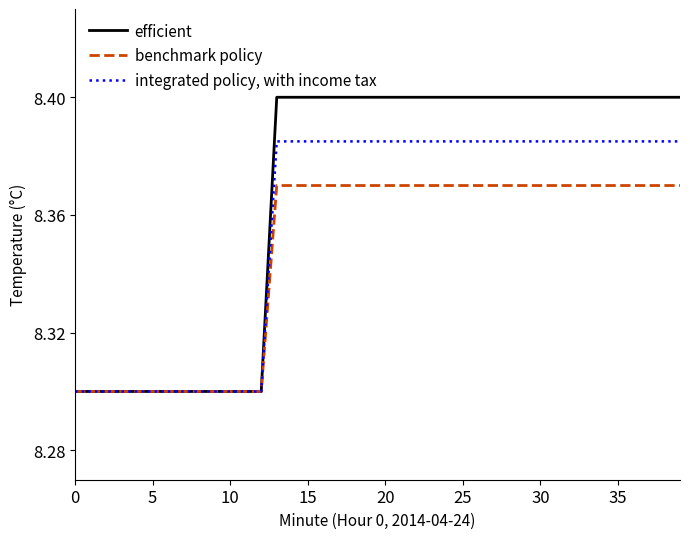

Rank the series by their average value, from lowest to highest.

benchmark policy, integrated policy, with income tax, efficient